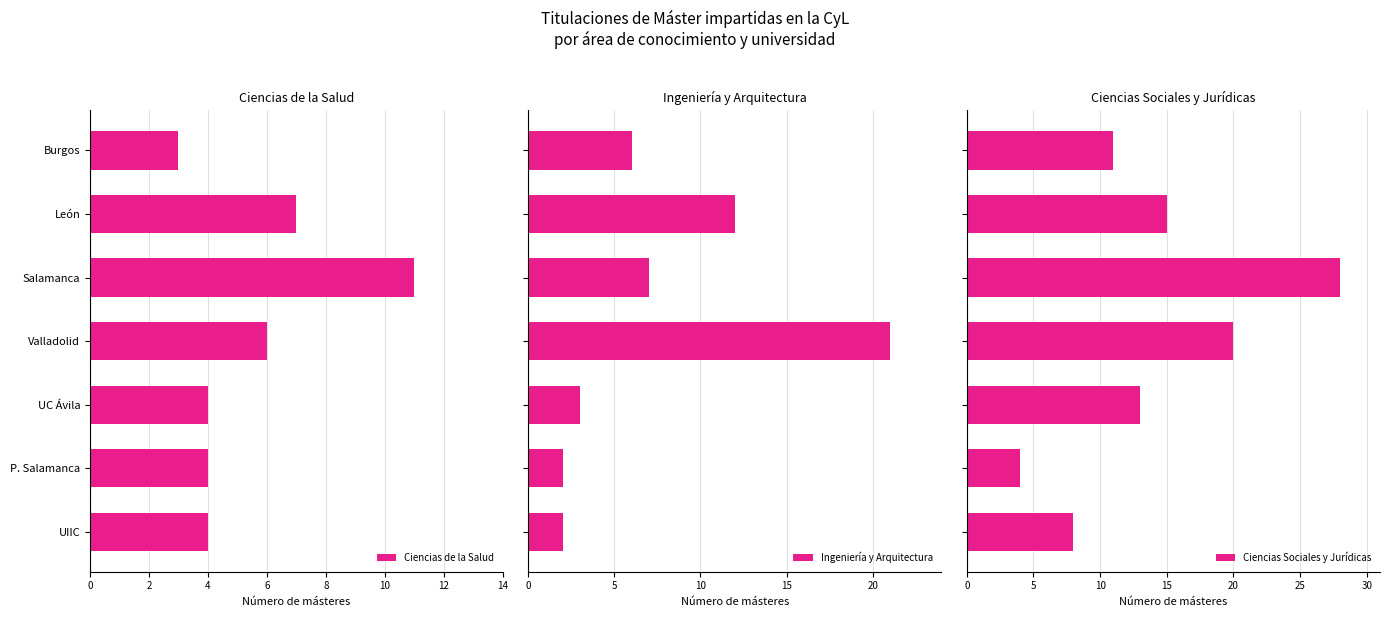

List the series in order of their peak value, lowest first.

Ciencias de la Salud, Ingeniería y Arquitectura, Ciencias Sociales y Jurídicas